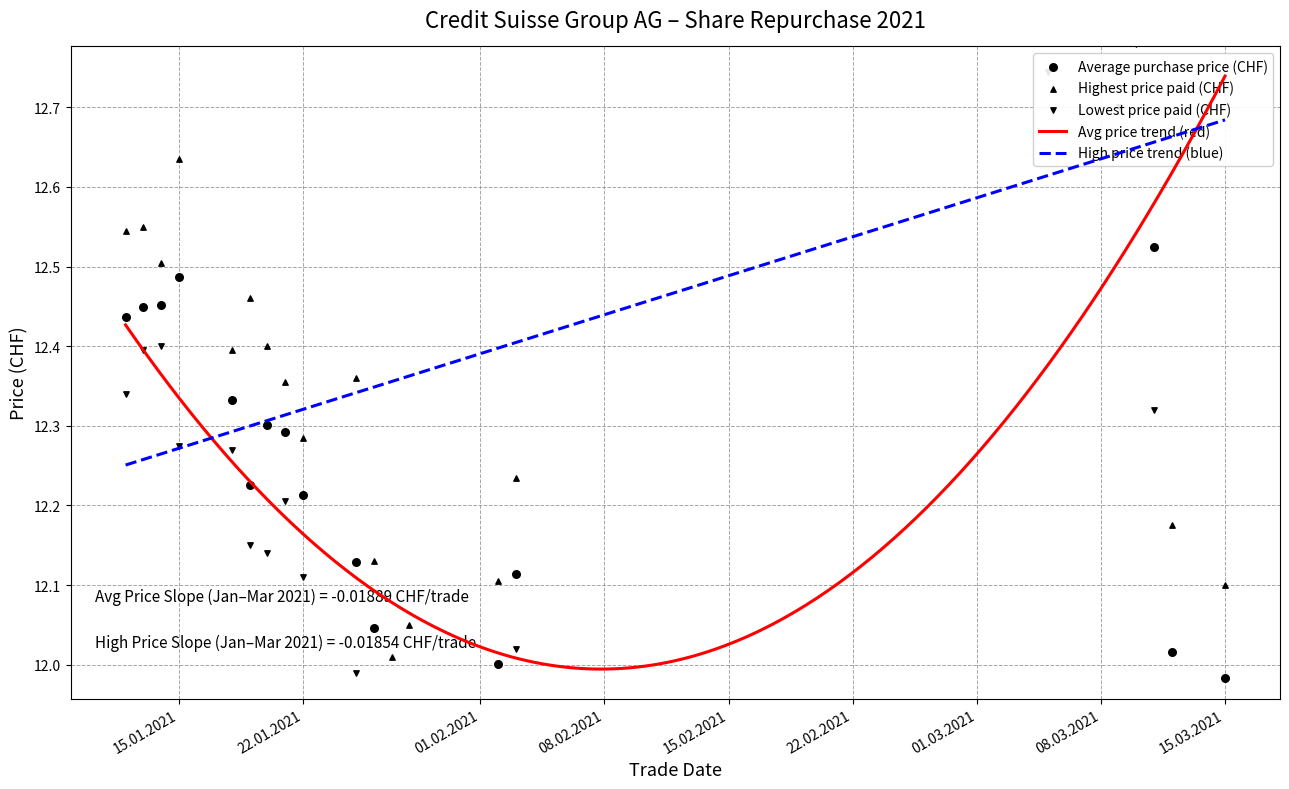

Is the value of Highest price paid (CHF) at 29.01.2021 greater than the value of Lowest price paid (CHF) at 13.01.2021?

No